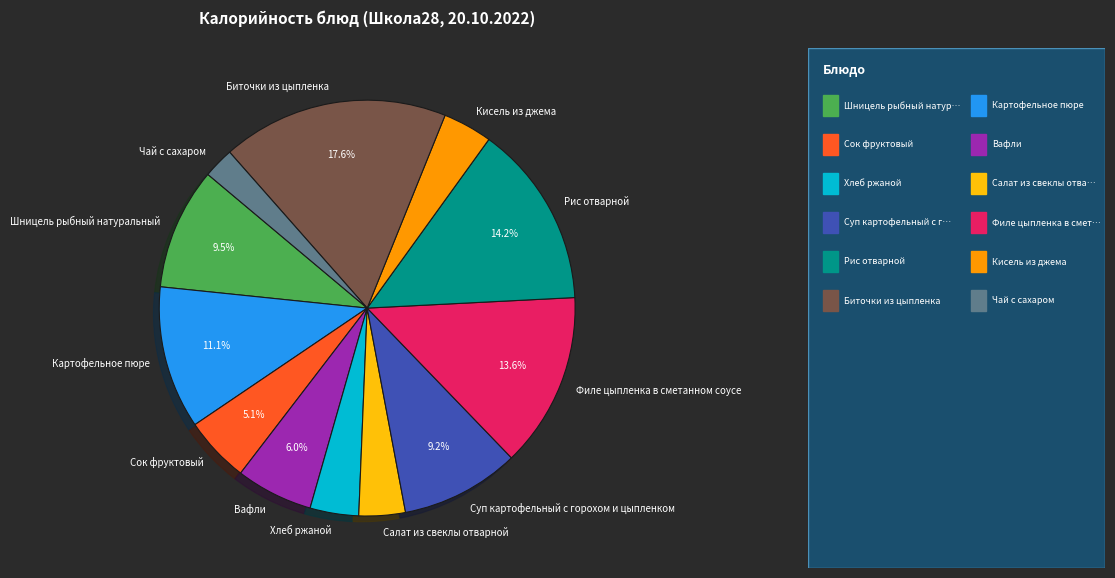

To the nearest percent, what percentage of the pie is Суп картофельный с горохом и цыпленком?

9%